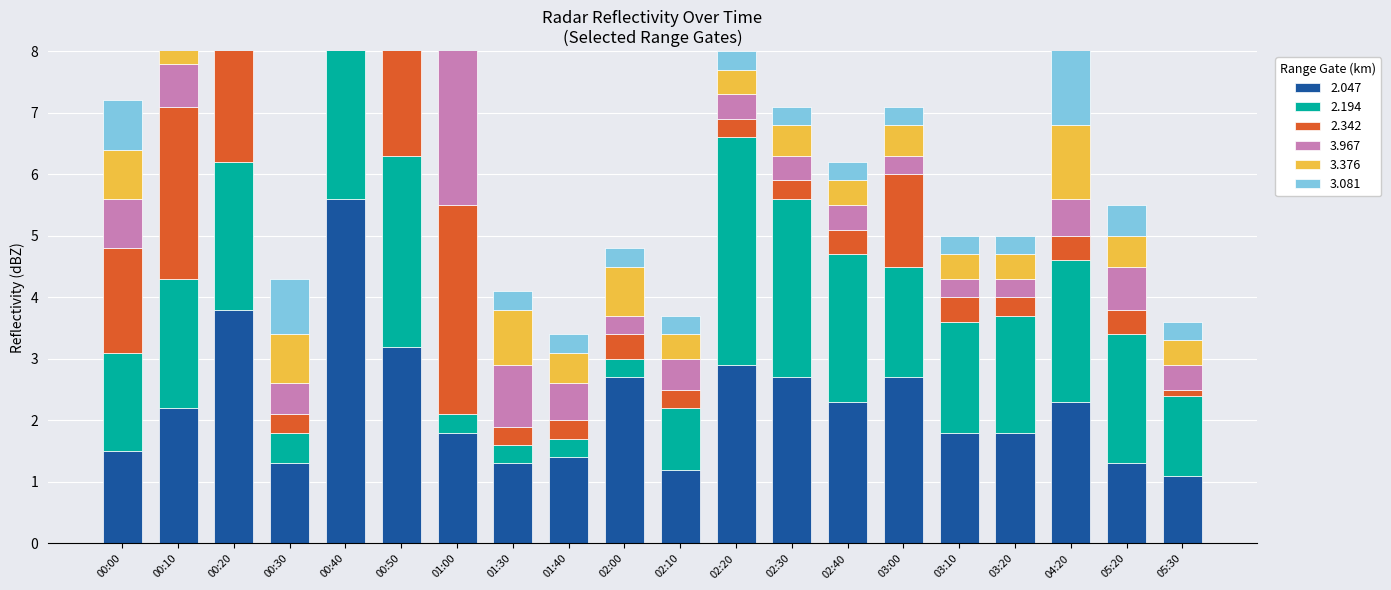

Reading left to right, transcribe all the data shown in this chart.

2.047: 1.5	2.2	3.8	1.3	5.6	3.2	1.8	1.3	1.4	2.7	1.2	2.9	2.7	2.3	2.7	1.8	1.8	2.3	1.3	1.1
2.194: 1.6	2.1	2.4	0.5	2.7	3.1	0.3	0.3	0.3	0.3	1.0	3.7	2.9	2.4	1.8	1.8	1.9	2.3	2.1	1.3
2.342: 1.7	2.8	2.5	0.3	2.4	2.7	3.4	0.3	0.3	0.4	0.3	0.3	0.3	0.4	1.5	0.4	0.3	0.4	0.4	0.1
3.967: 0.8	0.7	1.9	0.5	1.3	0.4	3.4	1.0	0.6	0.3	0.5	0.4	0.4	0.4	0.3	0.3	0.3	0.6	0.7	0.4
3.376: 0.8	0.6	0.4	0.8	0.7	2.0	4.4	0.9	0.5	0.8	0.4	0.4	0.5	0.4	0.5	0.4	0.4	1.2	0.5	0.4
3.081: 0.8	1.1	0.5	0.9	0.6	0.4	0.4	0.3	0.3	0.3	0.3	0.3	0.3	0.3	0.3	0.3	0.3	1.4	0.5	0.3